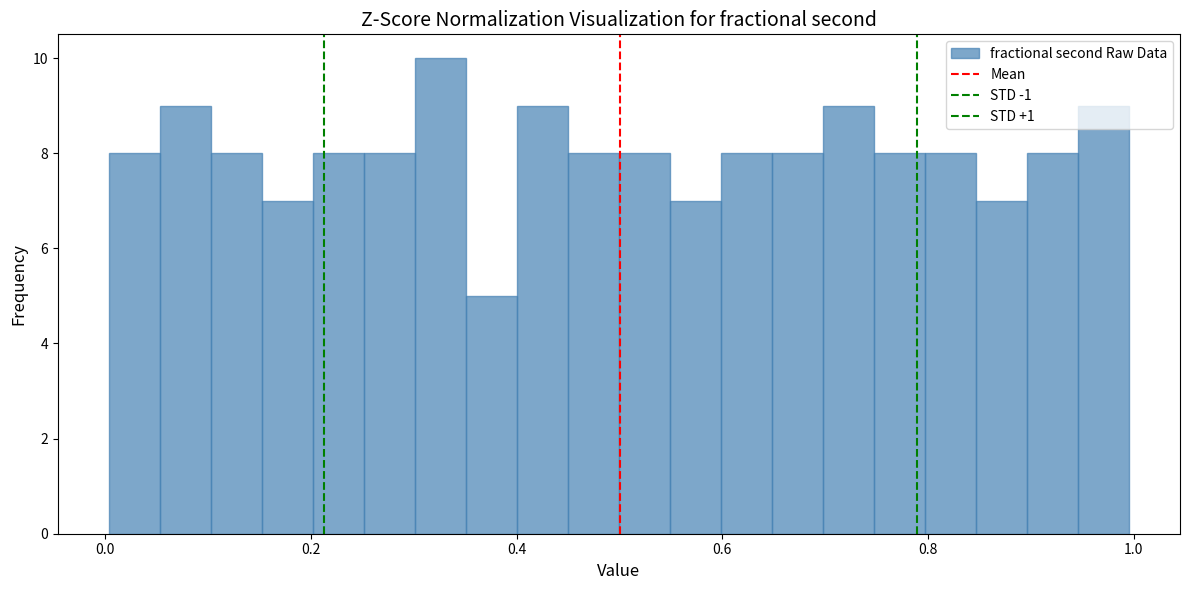

Read against the x-axis, roughly where is the centre of the tallest bar?

0.32